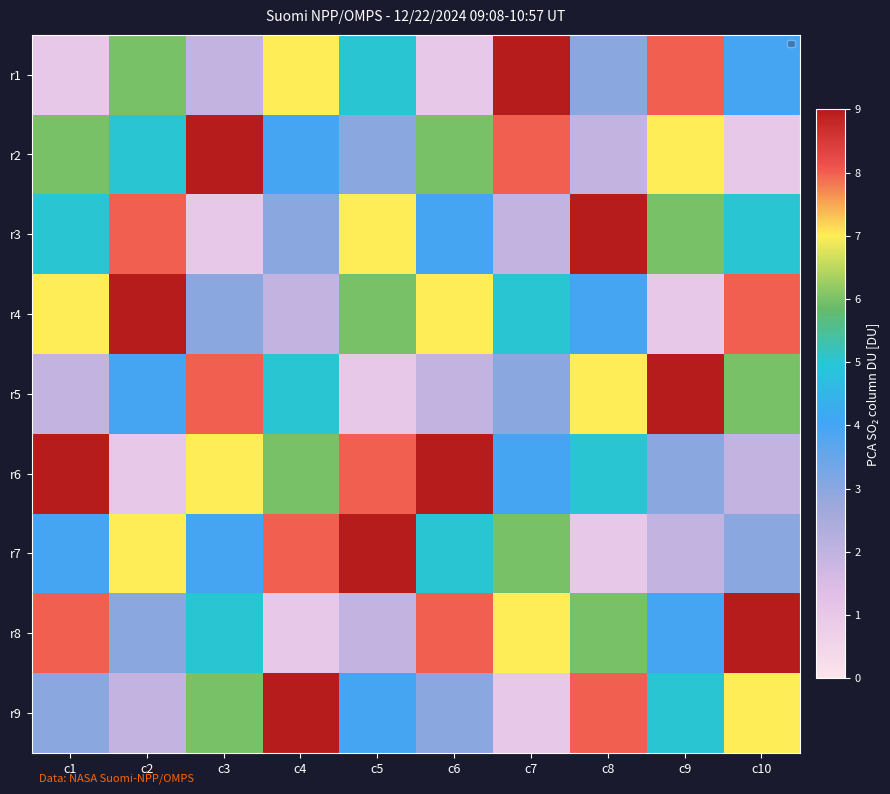

List the series in order of their peak value, lowest first.

r1, r2, r3, r4, r5, r6, r7, r8, r9